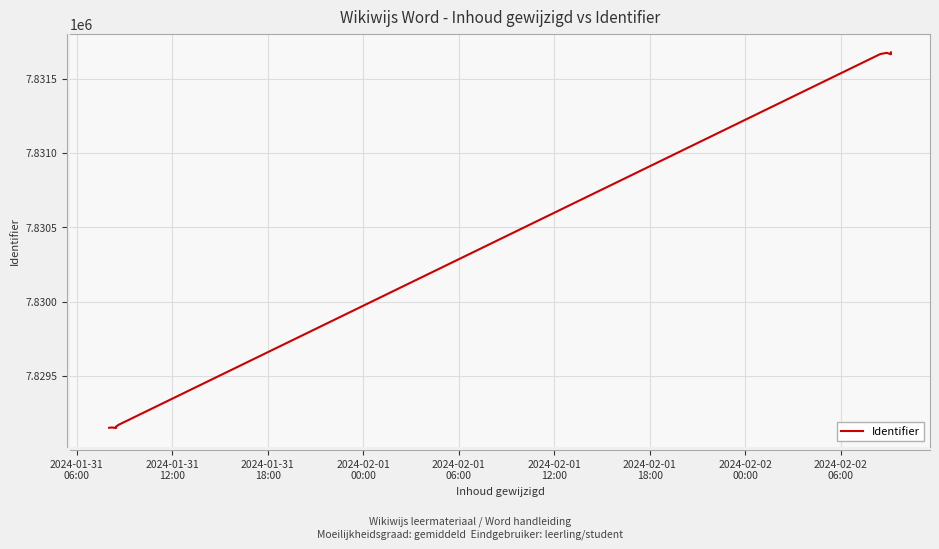

The value at 2024-02-01
12:00 is 4223919. True or false?

False